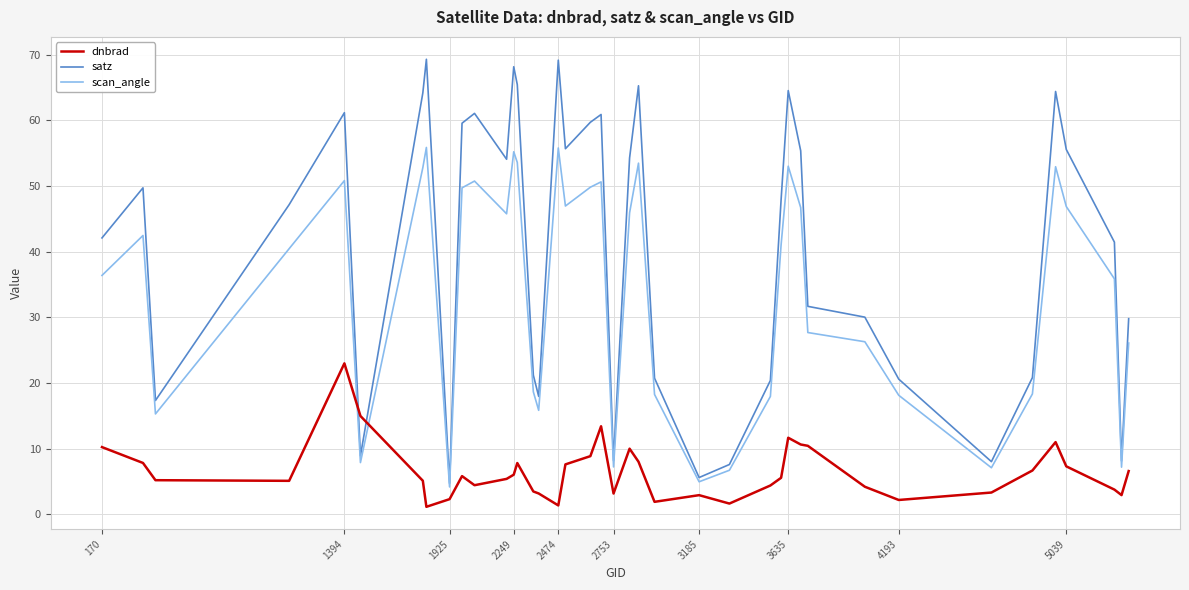

Rank the series by their average value, from lowest to highest.

dnbrad, scan_angle, satz